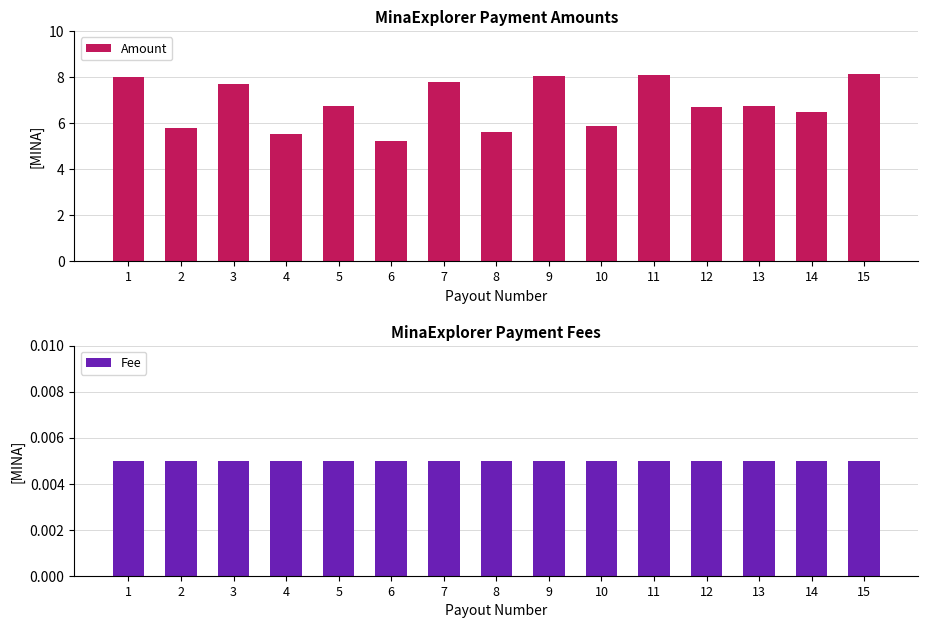

Is the value of Amount at 11 greater than the value of Fee at 1?

Yes